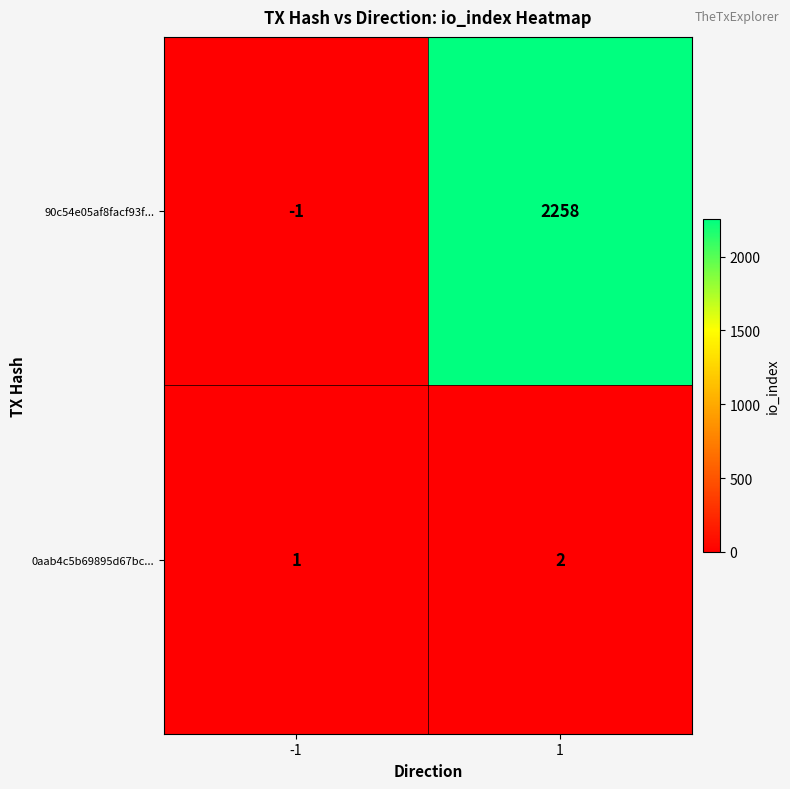

What is the spread (max minus min) of values at -1?

2